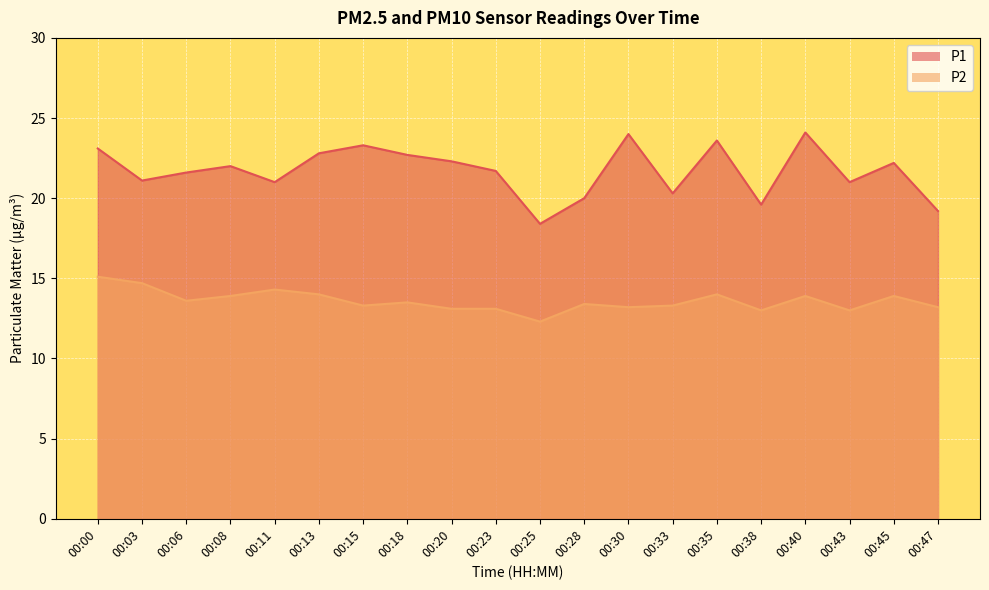

What is the average value of the P1 series?

21.7